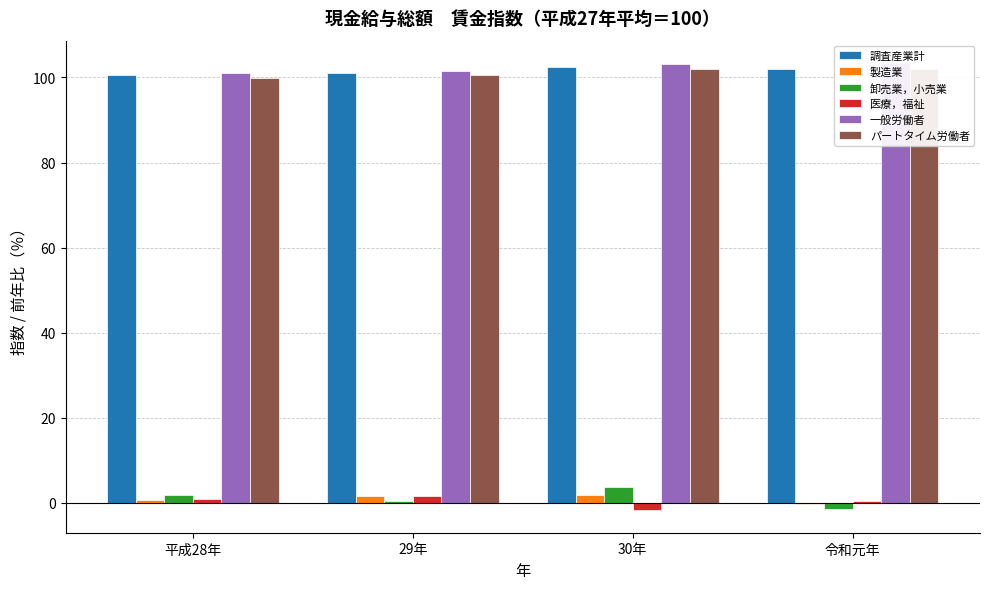

Reading left to right, transcribe all the data shown in this chart.

調査産業計: 平成28年=100.7	29年=101.1	30年=102.5	令和元年=102.1
製造業: 平成28年=0.7	29年=1.5	30年=1.8	令和元年=-0.3
卸売業，小売業: 平成28年=1.9	29年=0.5	30年=3.8	令和元年=-1.4
医療，福祉: 平成28年=0.8	29年=1.5	30年=-1.8	令和元年=0.3
一般労働者: 平成28年=101.0	29年=101.5	30年=103.1	令和元年=103.4
パートタイム労働者: 平成28年=99.8	29年=100.6	30年=101.9	令和元年=101.9